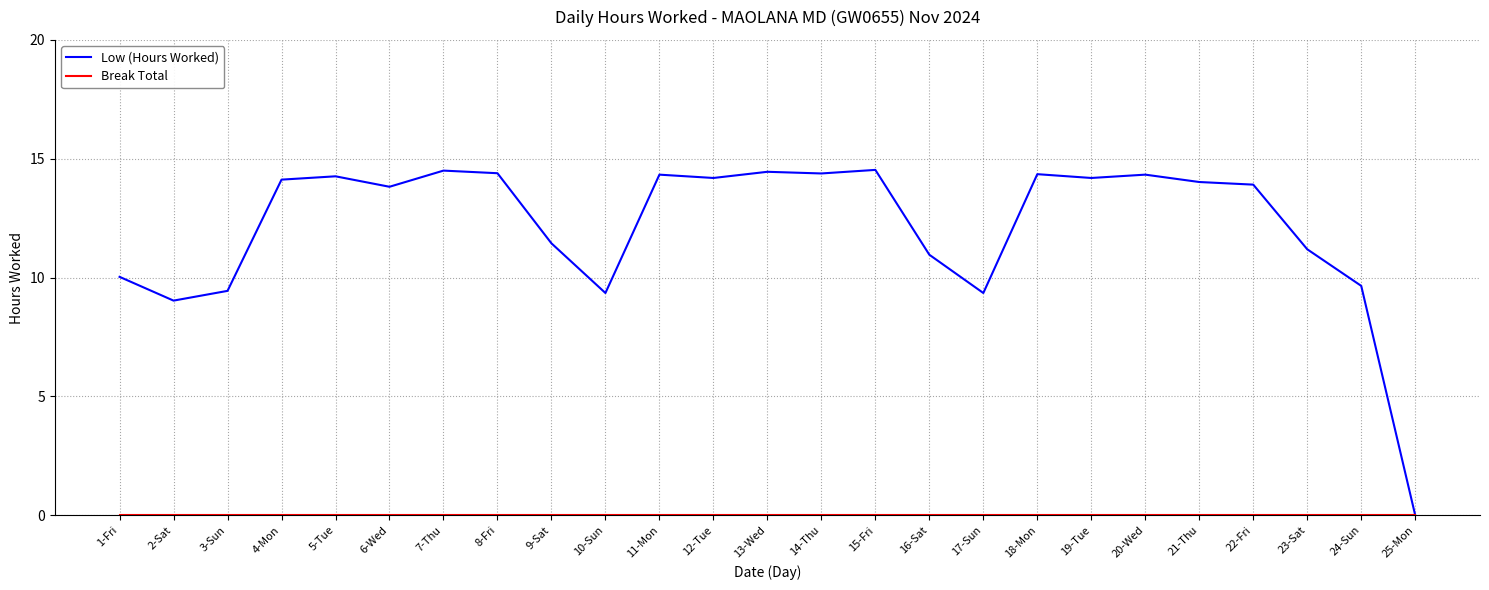

Which series has the widest spread of values?

Low (Hours Worked)